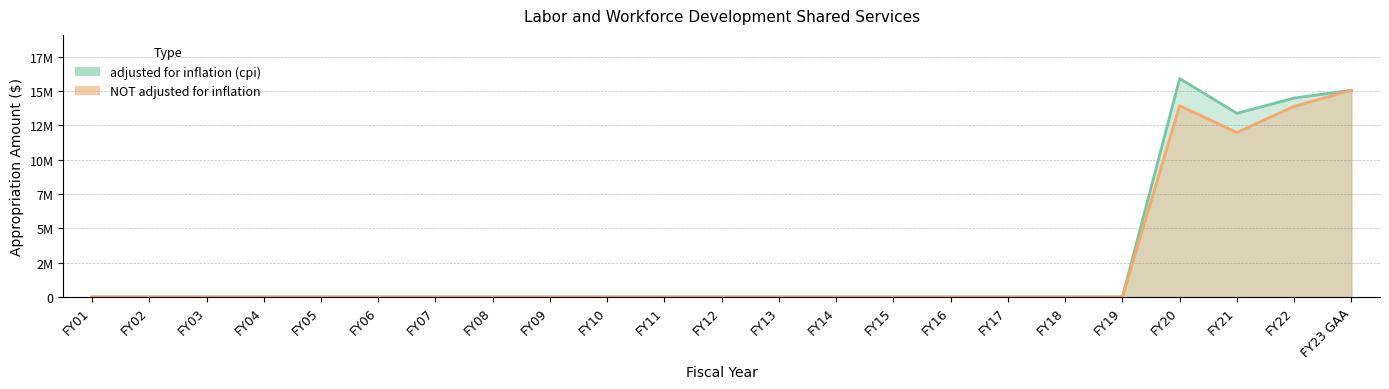

Reading left to right, transcribe all the data shown in this chart.

adjusted for inflation (cpi): 0	0	0	0	0	0	0	0	0	0	0	0	0	0	0	0	0	0	0	15896589	13365658	14478645	15041976
NOT adjusted for inflation: 0	0	0	0	0	0	0	0	0	0	0	0	0	0	0	0	0	0	0	13920811	11972362	13878242	15041976